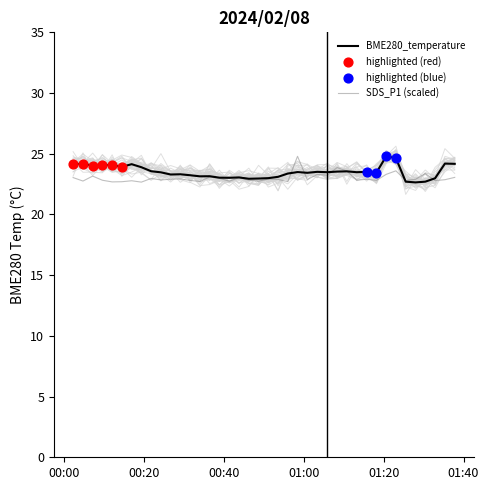

Which series reaches the maximum Y coordinate?

BME280_temperature